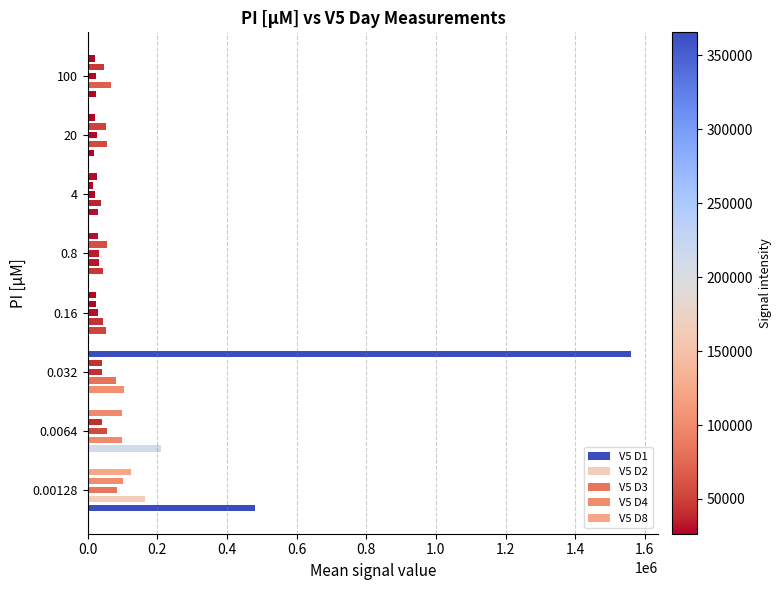

Is the value of V5 D1 at 100 greater than the value of V5 D4 at 20?

No